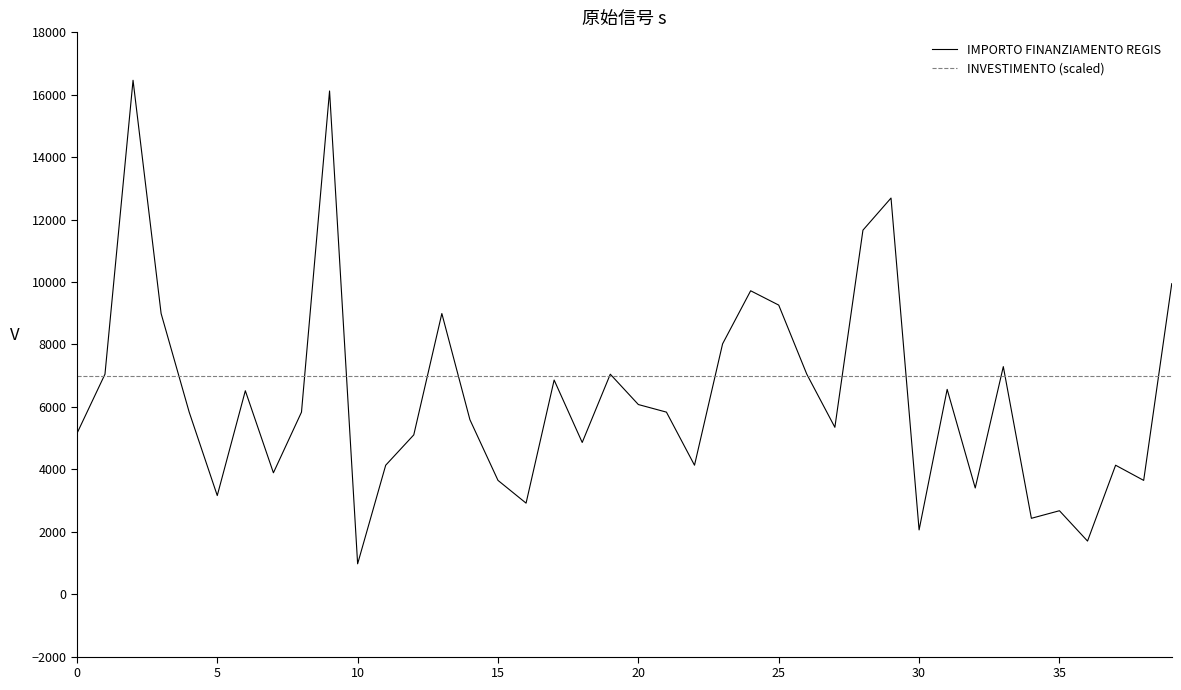

What is the maximum value for INVESTIMENTO (scaled)?

7000